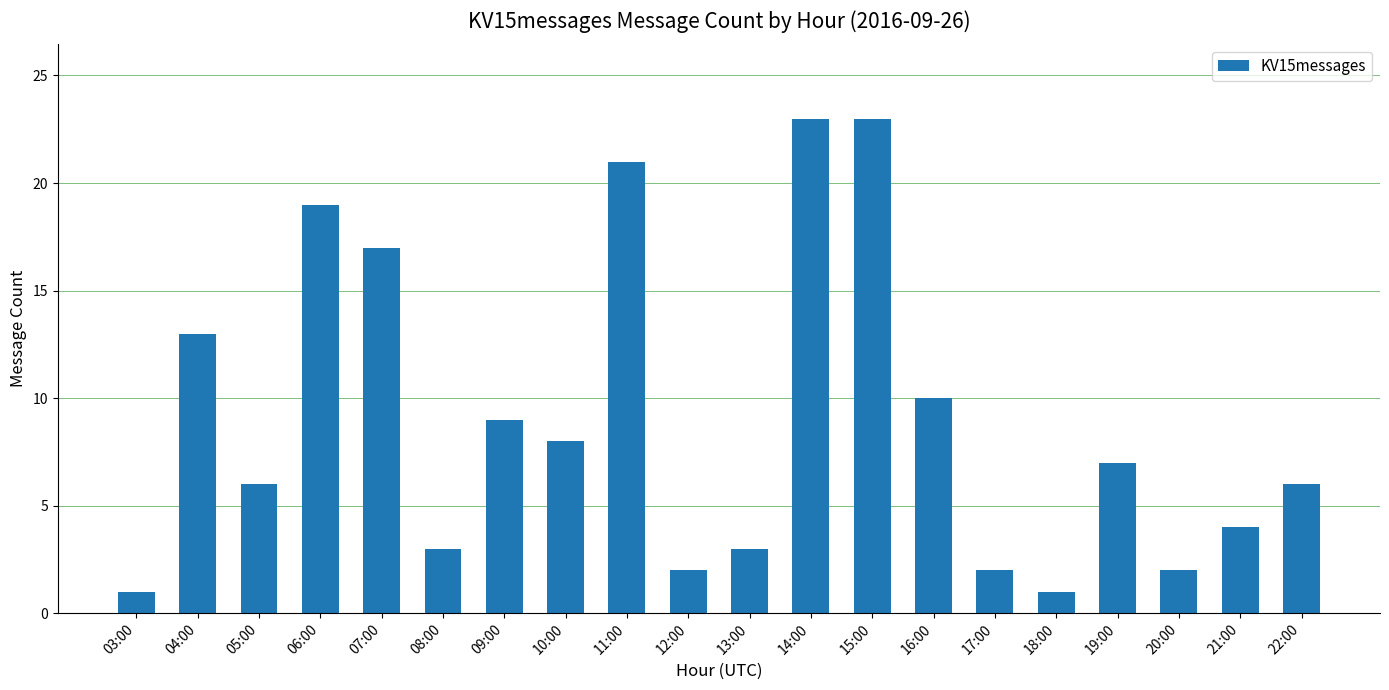

What is the ratio of the value at 20:00 to the value at 05:00?

0.3